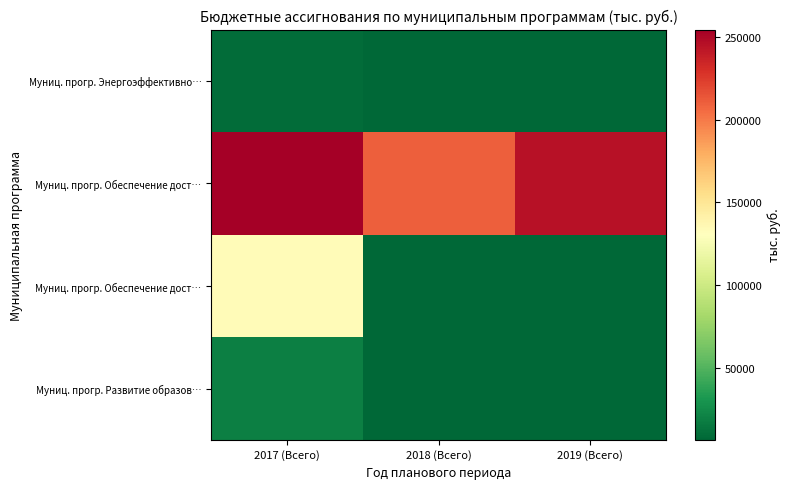

Between 2018 (Всего) and 2019 (Всего), which is larger?

2018 (Всего)